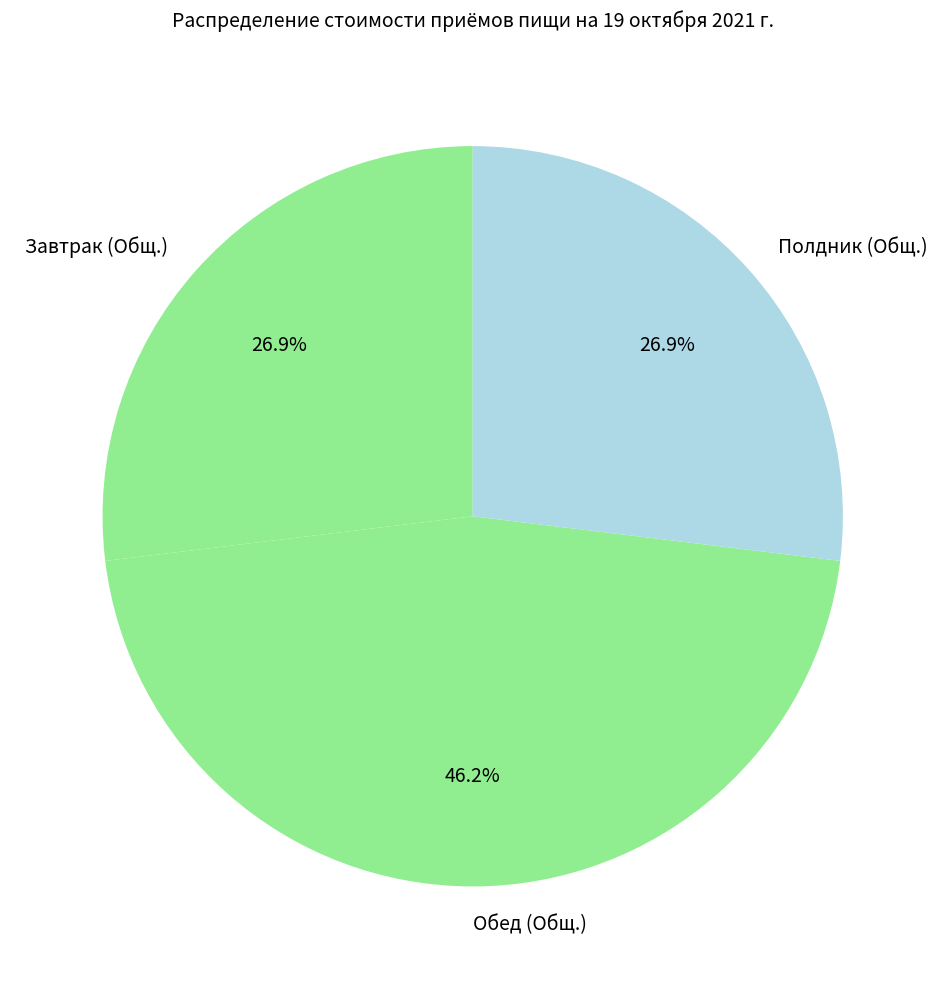

Which has a higher value, Обед (Общ.) or Полдник (Общ.)?

Обед (Общ.)